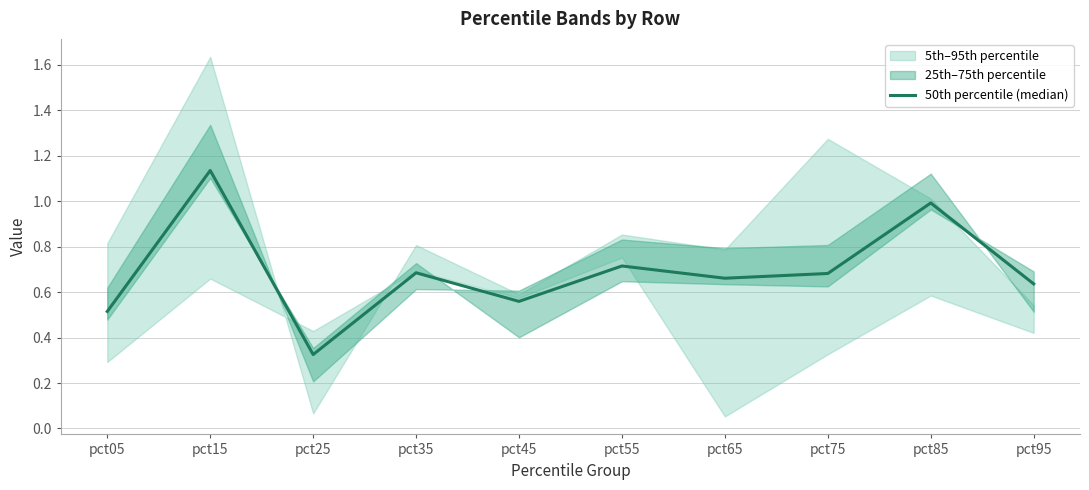

What is the value of the 5th point from the left?

0.6